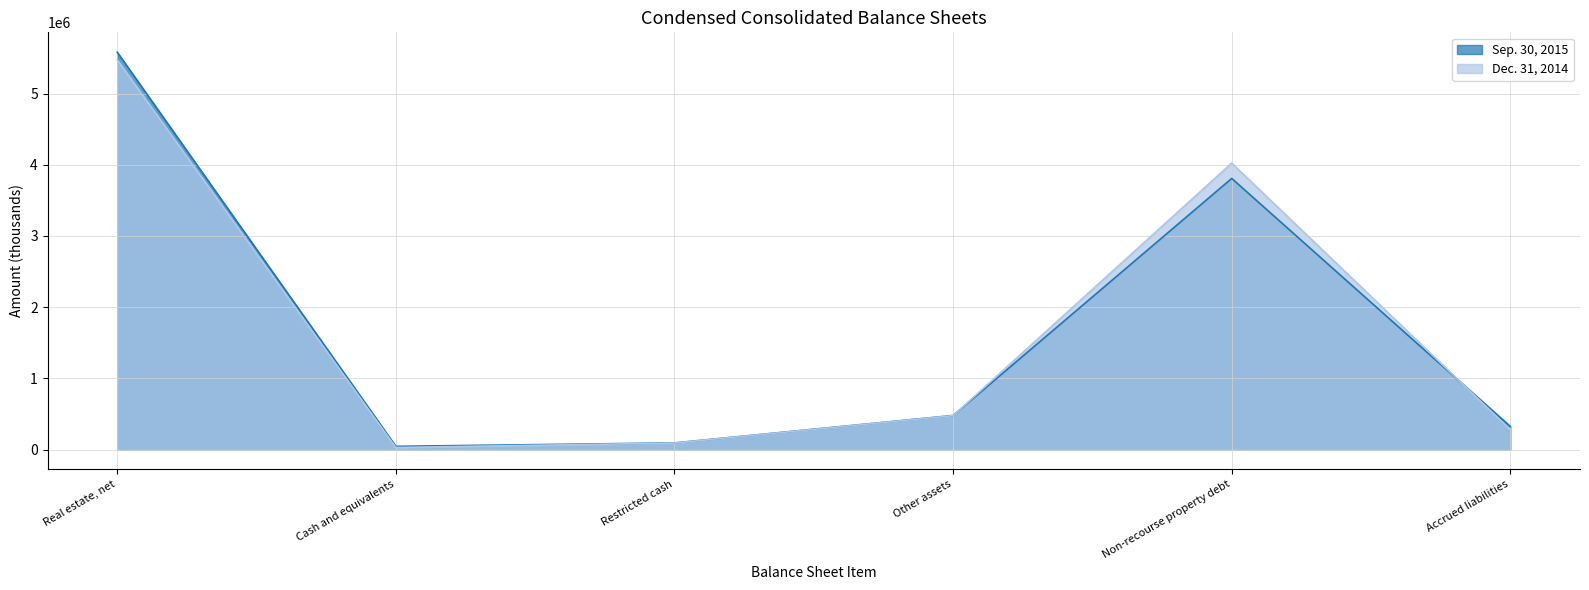

What is the total value across all series at Restricted cash?

184675